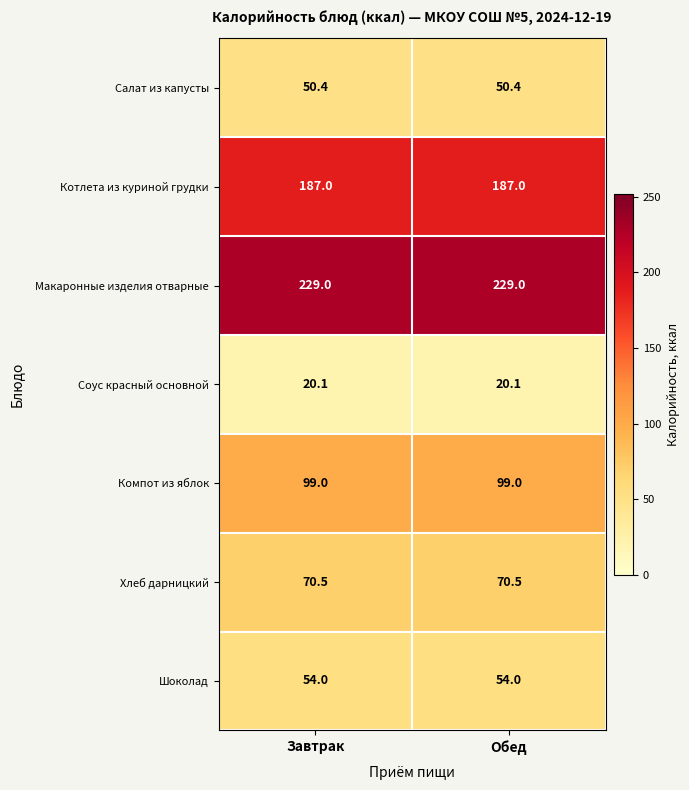

Reading right to left, what are all the values shown in this chart?

Салат из капусты: 50.4	50.4
Котлета из куриной грудки: 187.0	187.0
Макаронные изделия отварные: 229.0	229.0
Соус красный основной: 20.1	20.1
Компот из яблок: 99.0	99.0
Хлеб дарницкий: 70.5	70.5
Шоколад: 54.0	54.0